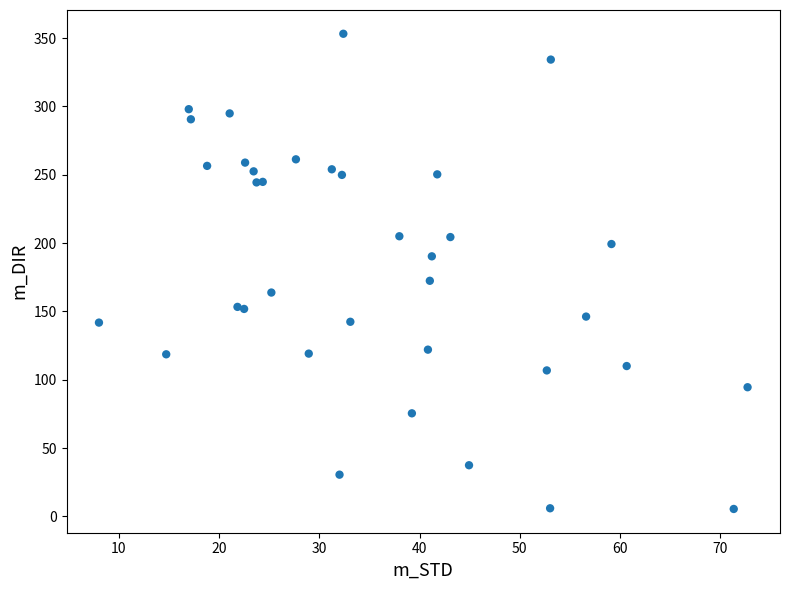

What Y value in the scatter plot is closest to 179?

172.4